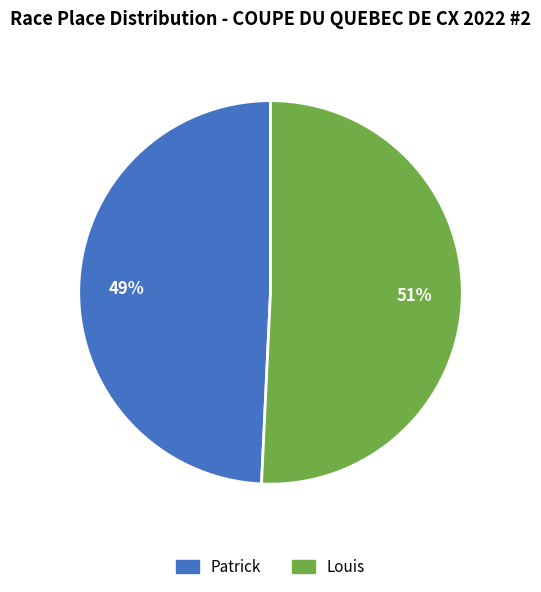

Do Patrick and Louis together represent more than half of the pie?

Yes